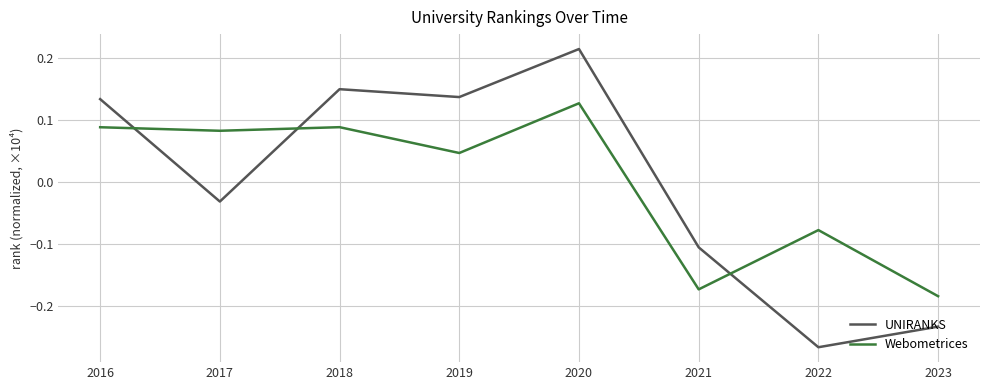

List the series in order of their peak value, highest first.

UNIRANKS, Webometrices